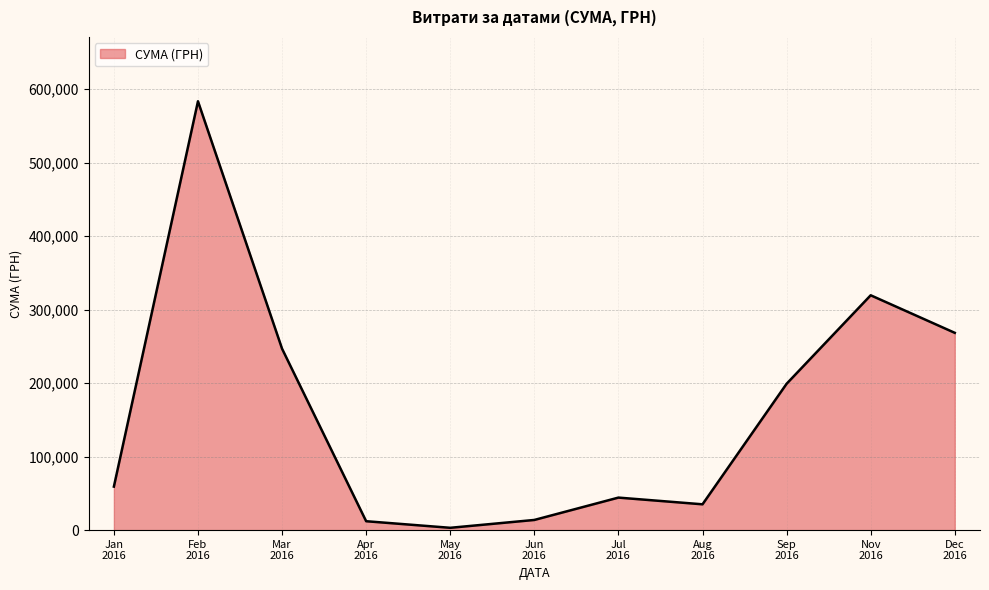

Does the chart display data point markers on the line(s)?

No